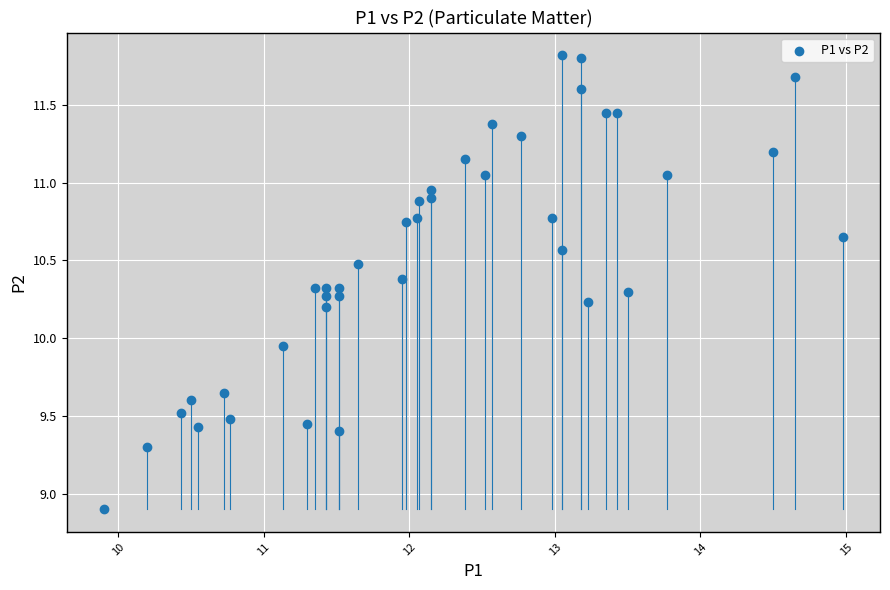

What is the range of Y values (max minus min)?

2.9